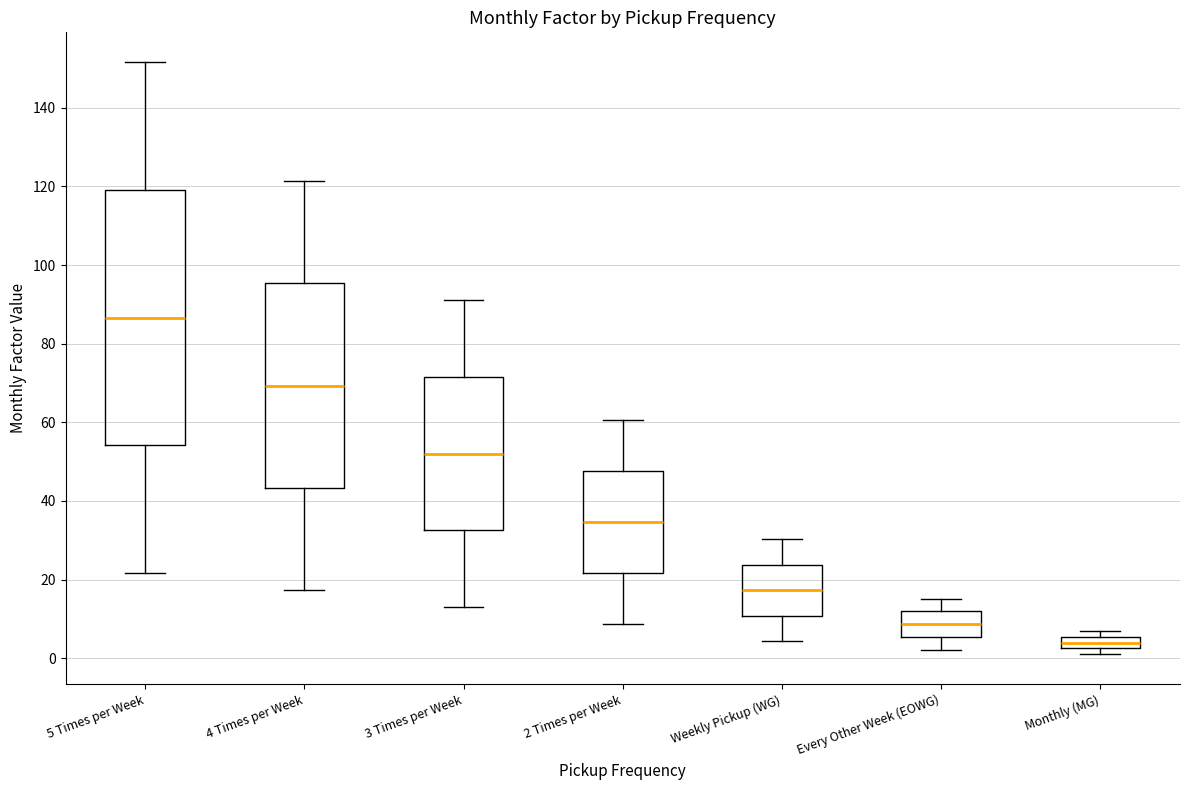

Where does the upper whisker of the box for 5 Times per Week end on the y-axis? The values are not printed on the chart, so give them approximately, as read against the axis.

152